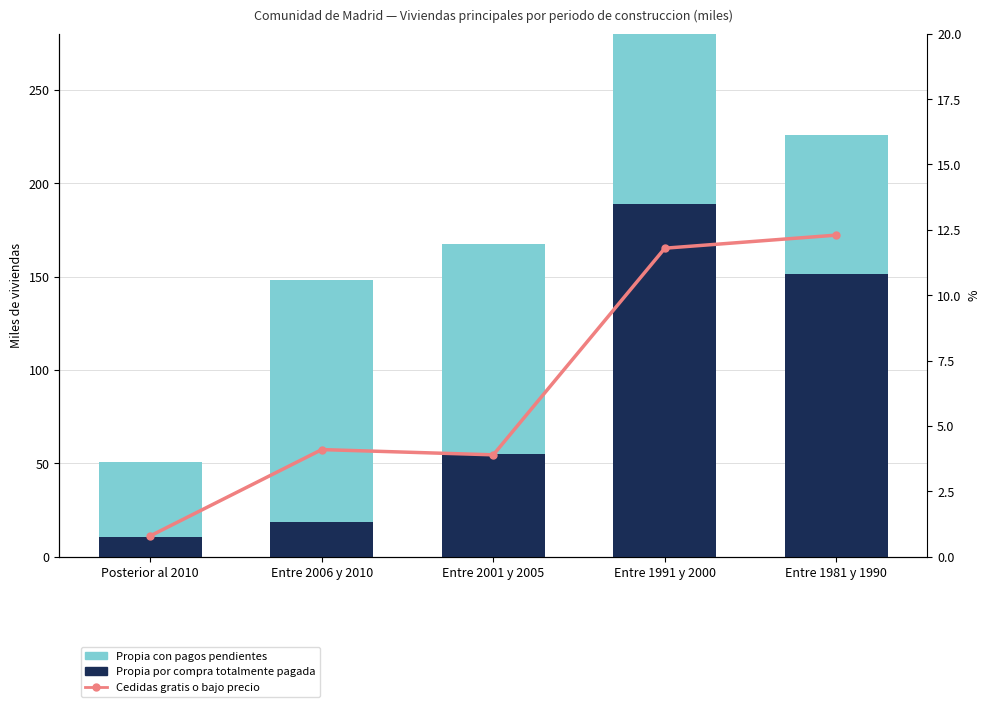

What is the label of the 5th bar from the right?

Posterior al 2010